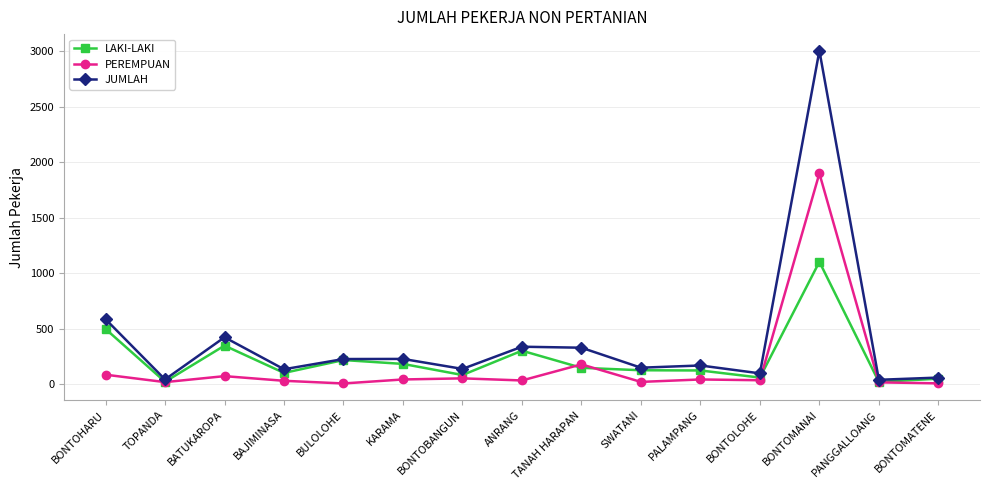

At which label is JUMLAH closest to 1524?

BONTOHARU